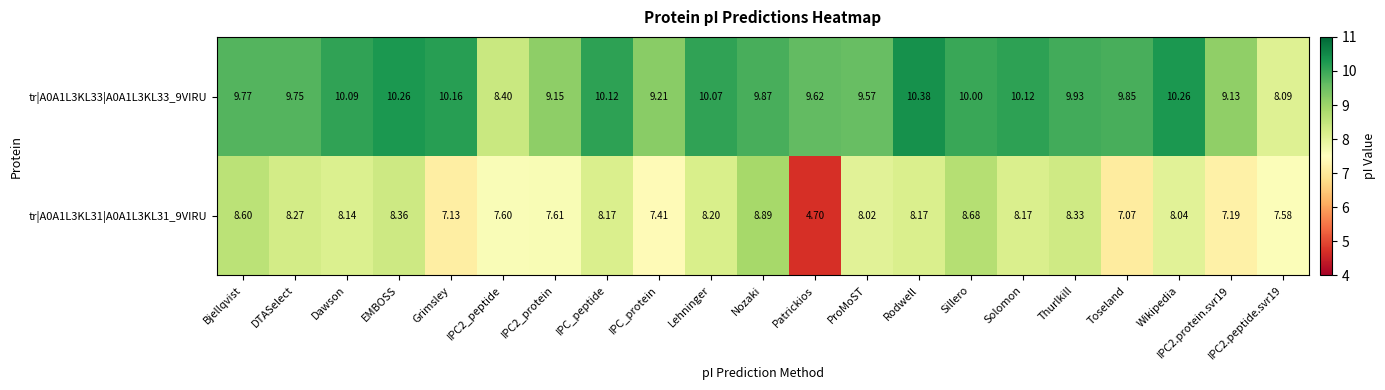

Is the value of tr|A0A1L3KL31|A0A1L3KL31_9VIRU at Sillero greater than the value of tr|A0A1L3KL33|A0A1L3KL33_9VIRU at IPC2.peptide.svr19?

Yes